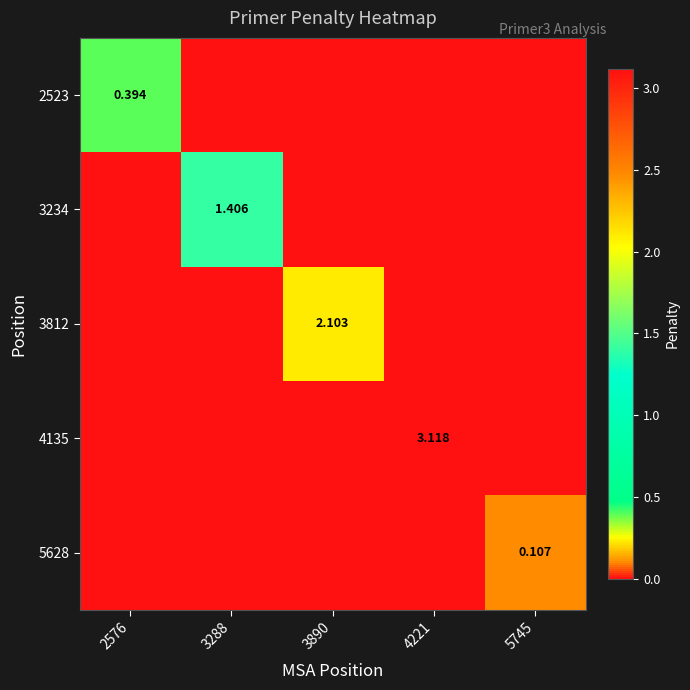

At how many categories does at least one series exceed 2?

2